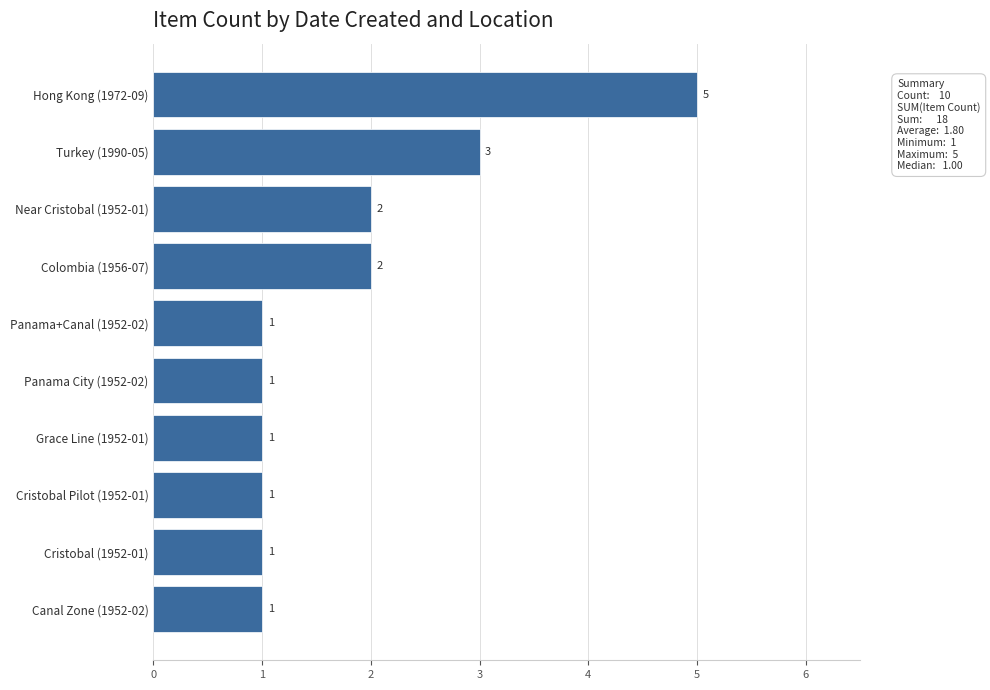

How many values are between 1 and 2?

8